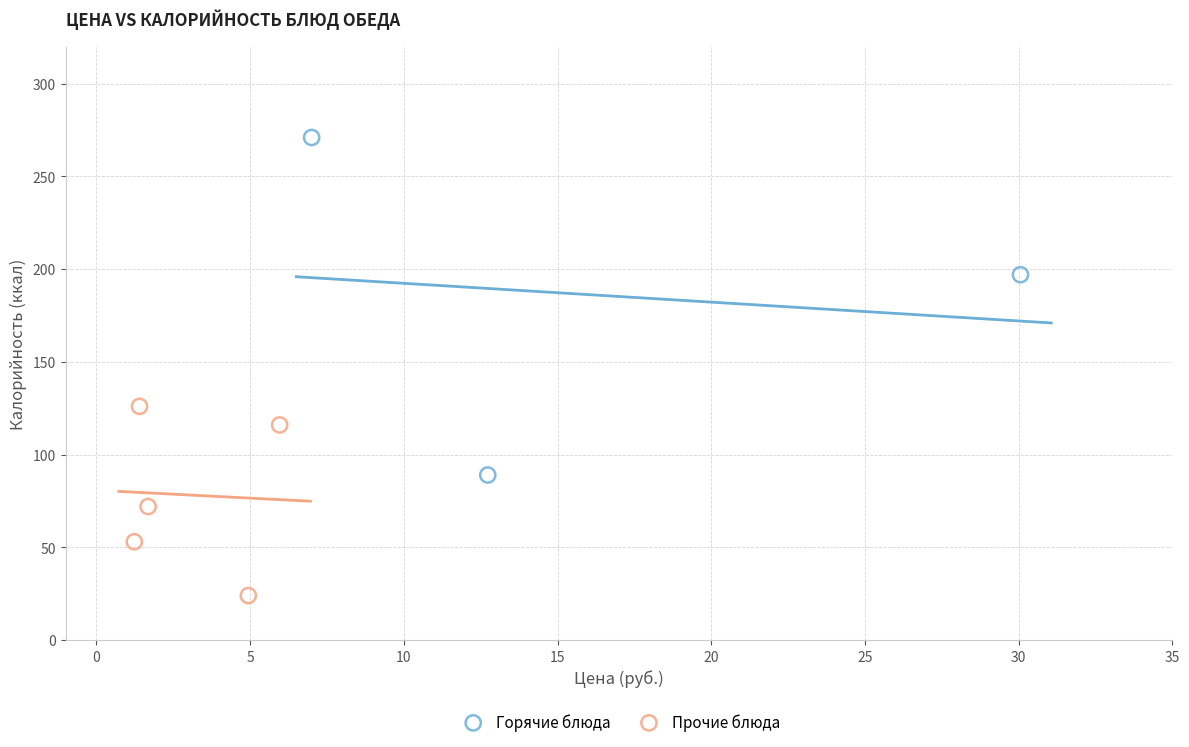

Which series contains the lowest Y value?

Прочие блюда